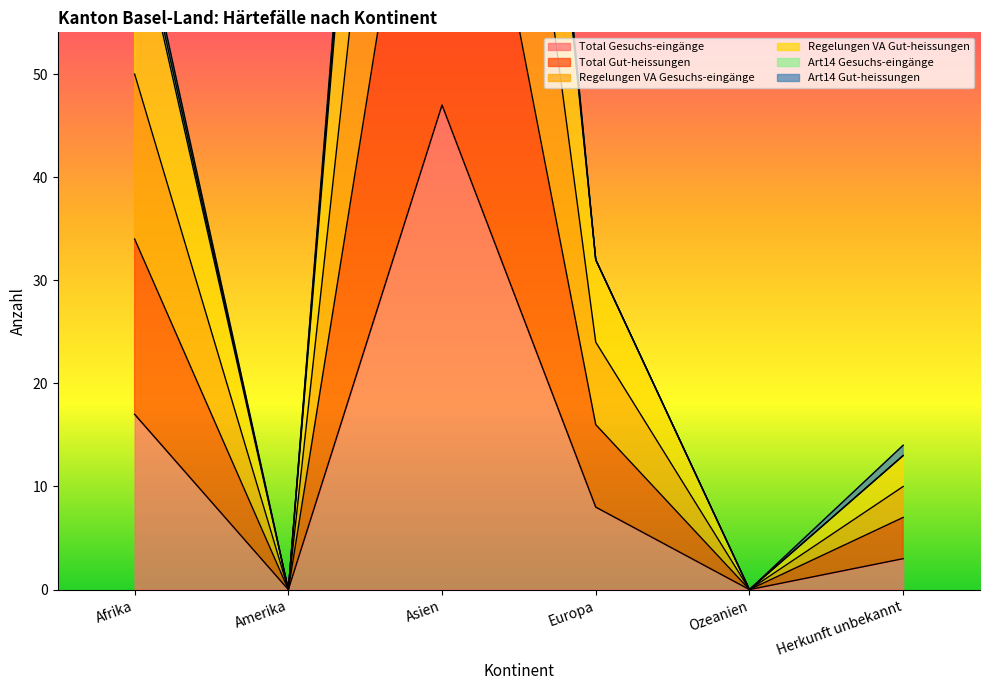

What is the greatest value displayed?

186